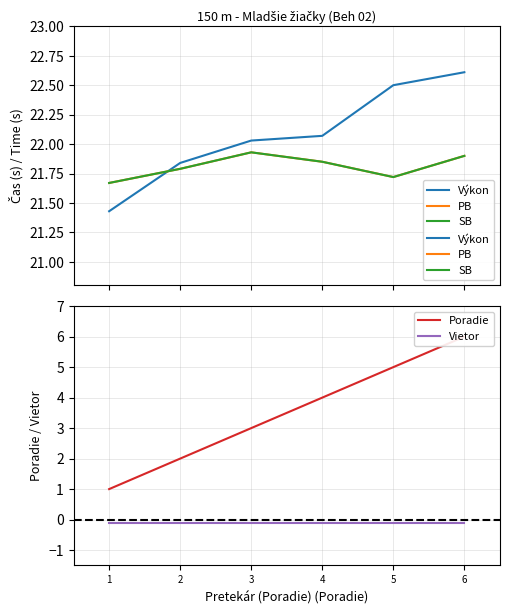

Which series has the widest spread of values?

Poradie